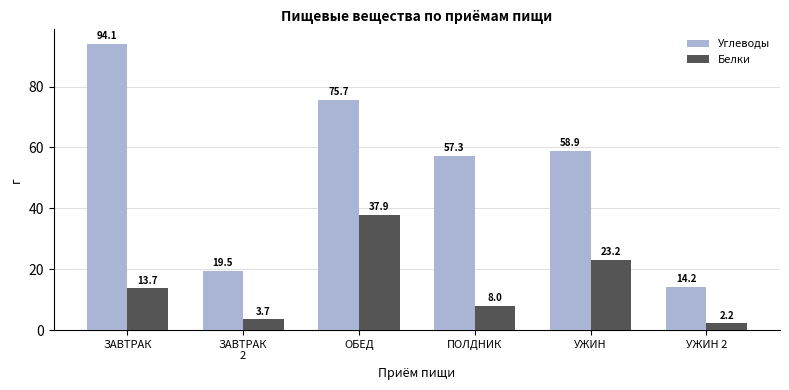

At which category does the chart reach its minimum across all series?

УЖИН 2